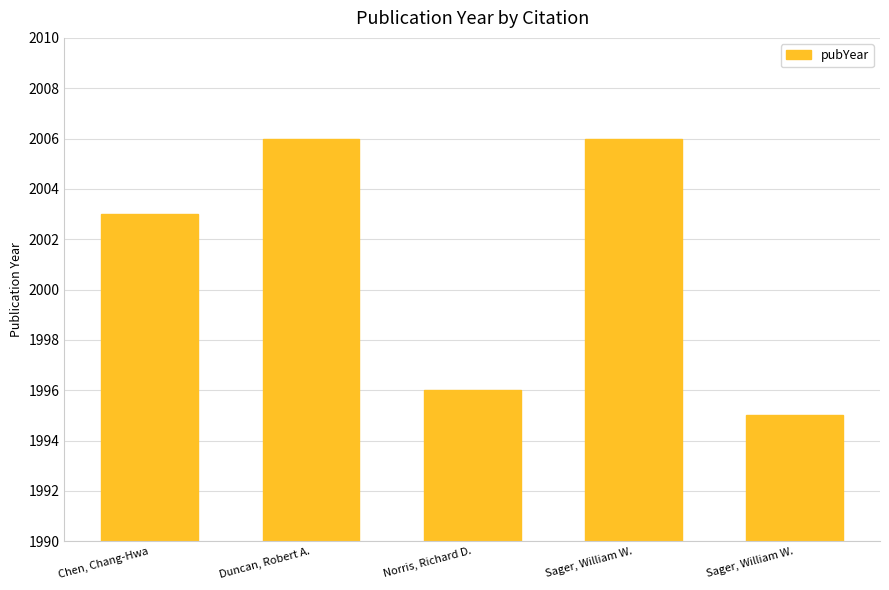

Which has a higher value, Norris, Richard D. or Sager, William W.?

Norris, Richard D.